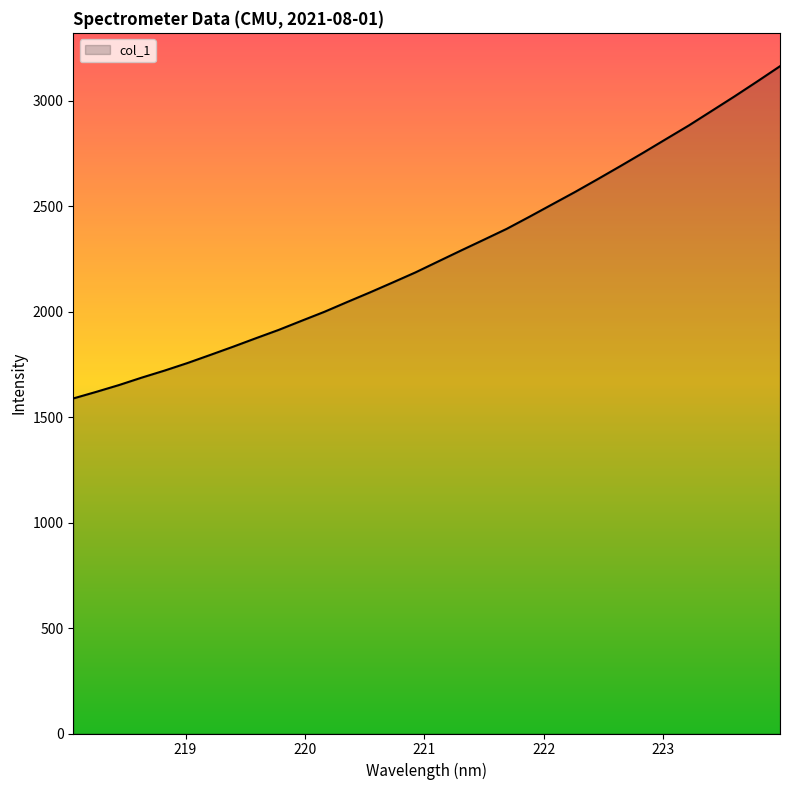

What is the greatest value displayed?

3162.6